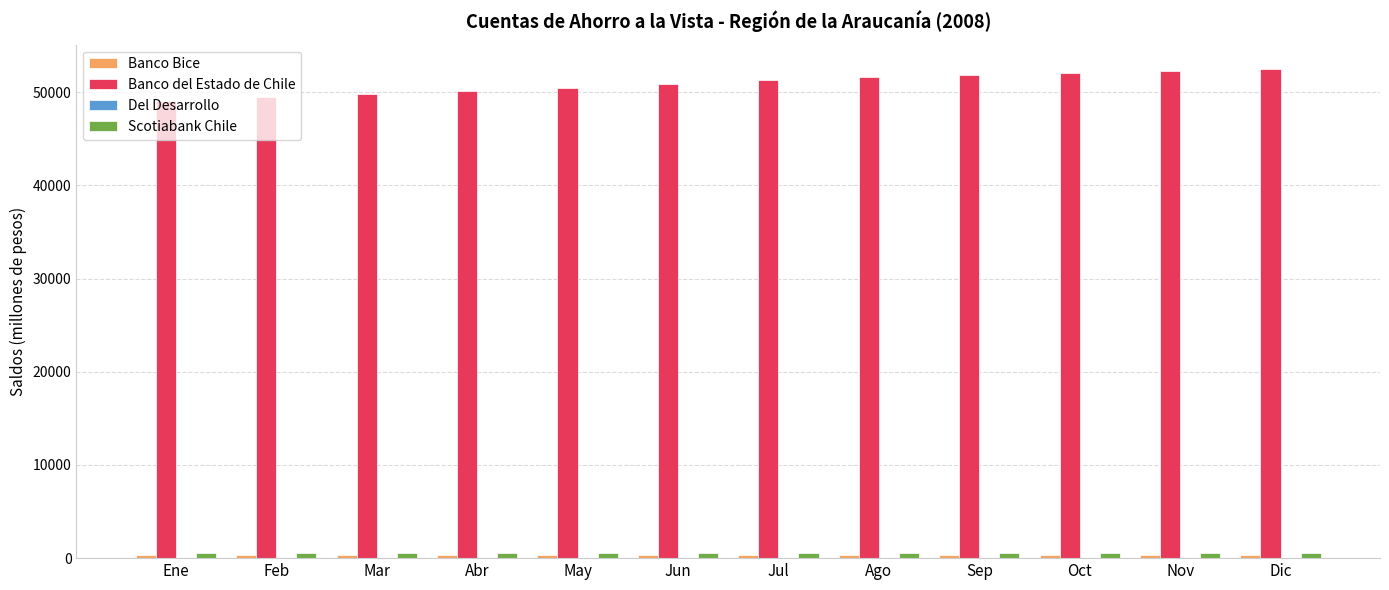

True or false: Banco del Estado de Chile has a value of 76235 at Ene.

False